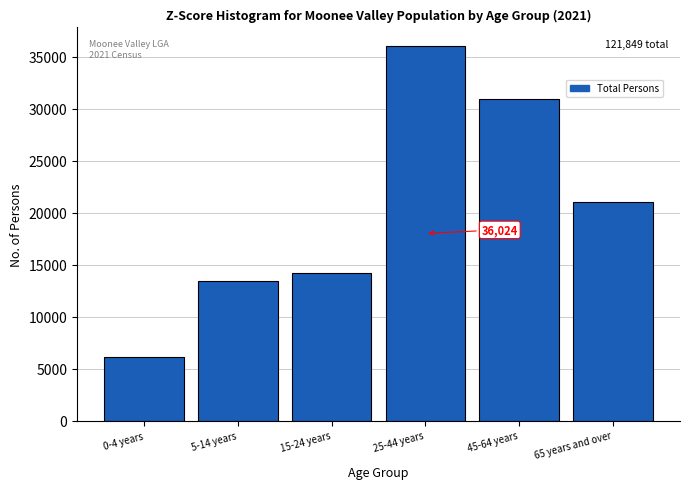

Reading right to left, transcribe all the data shown in this chart.

21064	30984	36024	14211	13433	6133